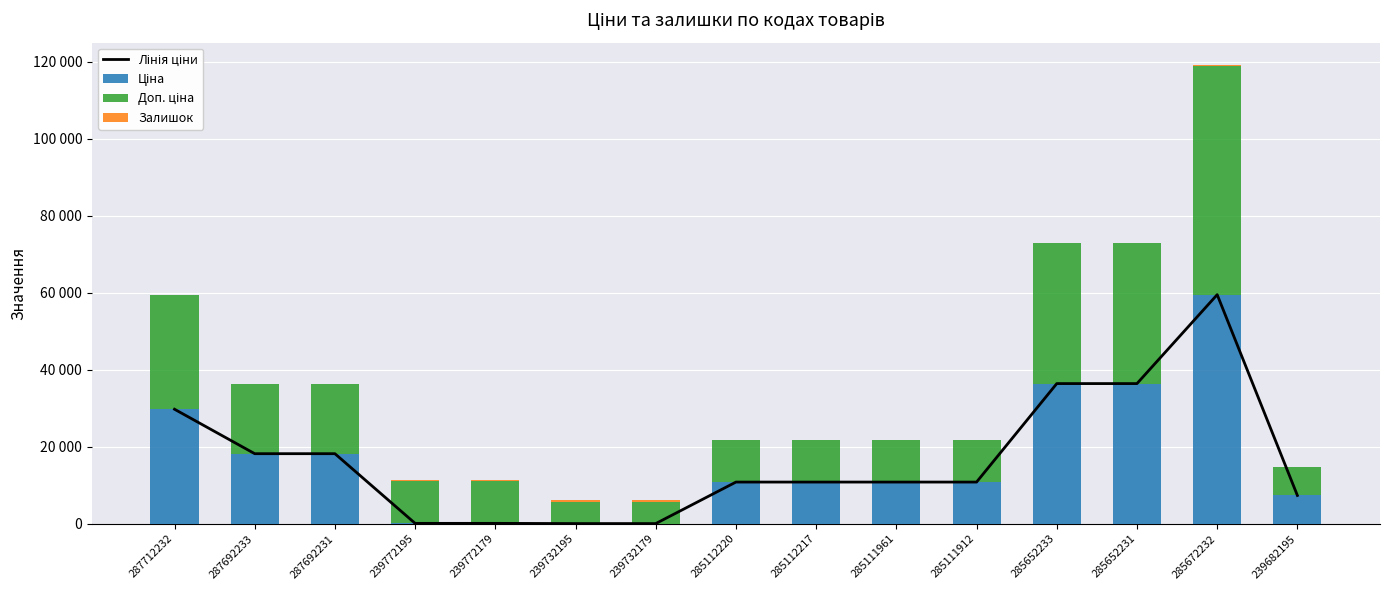

The value of Ціна at 285652231 is 51368.9. True or false?

False